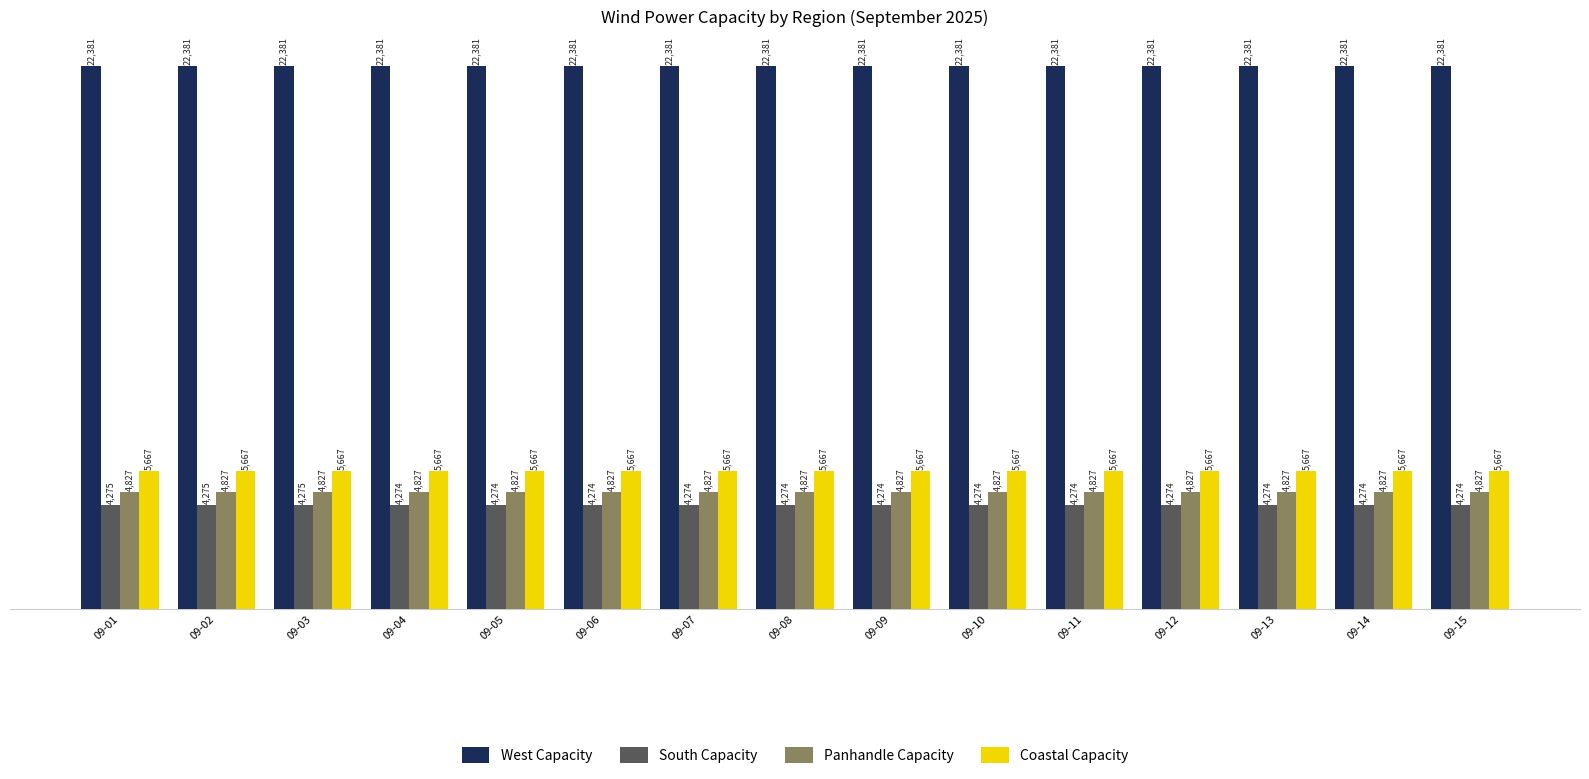

Is the value of West Capacity at 09-07 greater than the value of Coastal Capacity at 09-15?

Yes